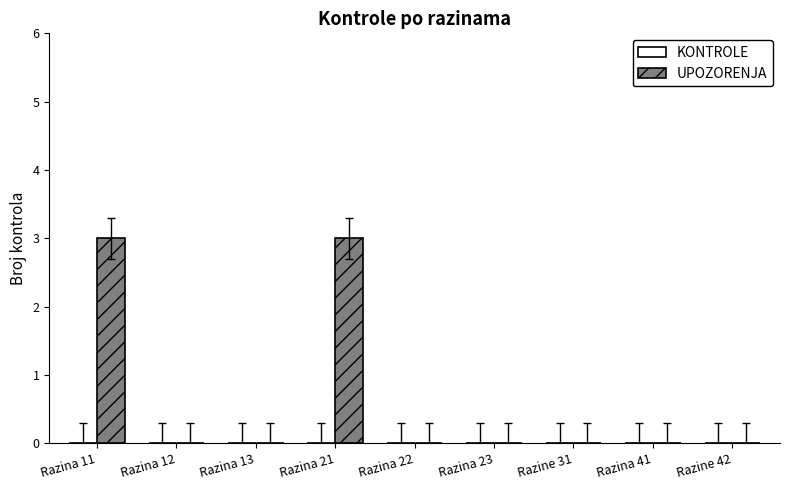

How many data points does each series have?

9